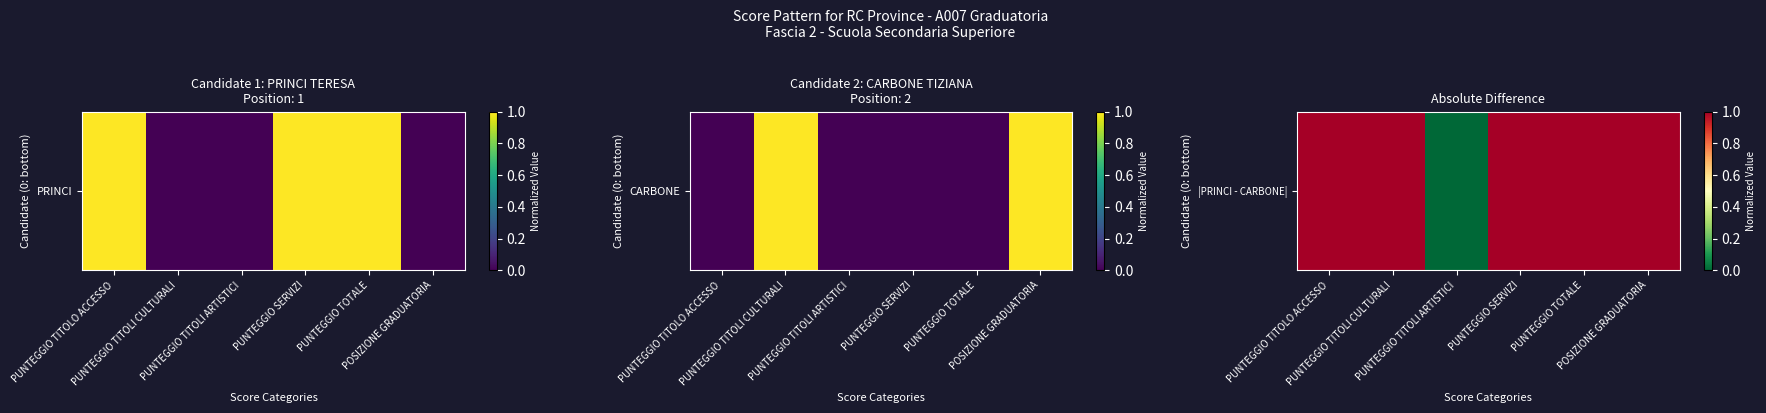

List the labels in order of value, largest first.

PUNTEGGIO TITOLO ACCESSO, PUNTEGGIO TITOLI CULTURALI, PUNTEGGIO SERVIZI, PUNTEGGIO TOTALE, POSIZIONE GRADUATORIA, PUNTEGGIO TITOLI ARTISTICI